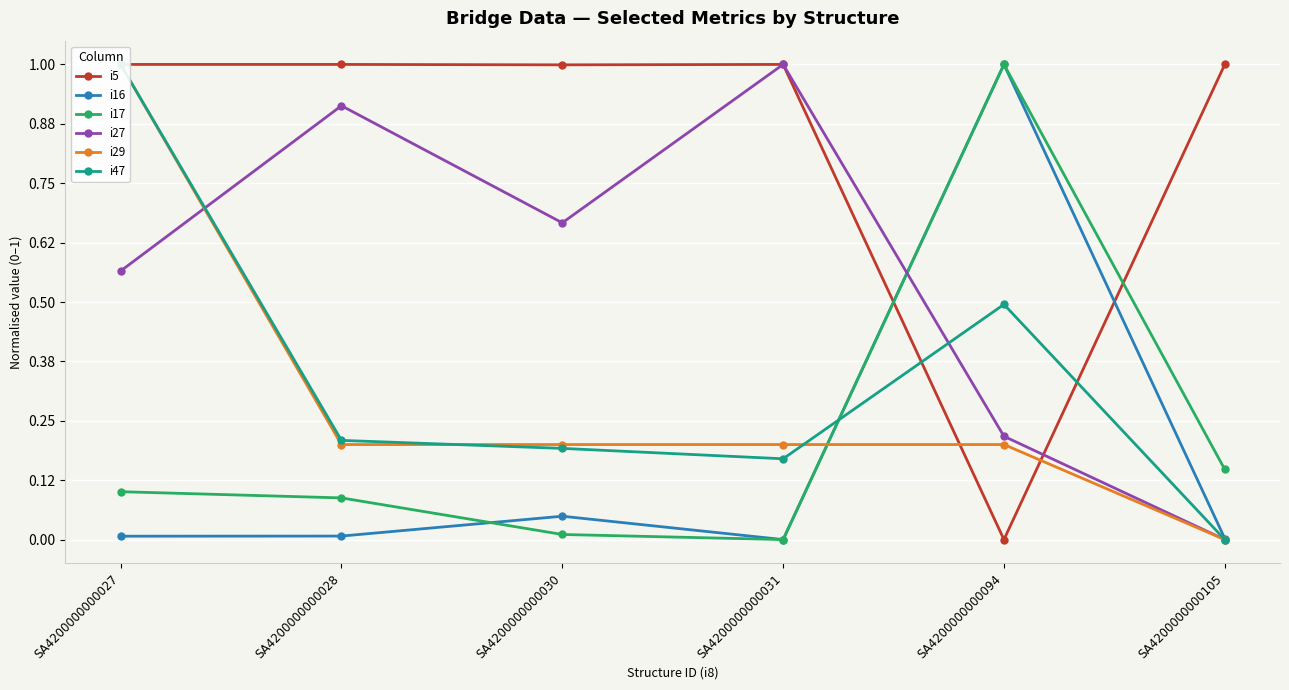

At SA4200000000094, list the series in order from largest to smallest.

i17, i16, i47, i27, i29, i5